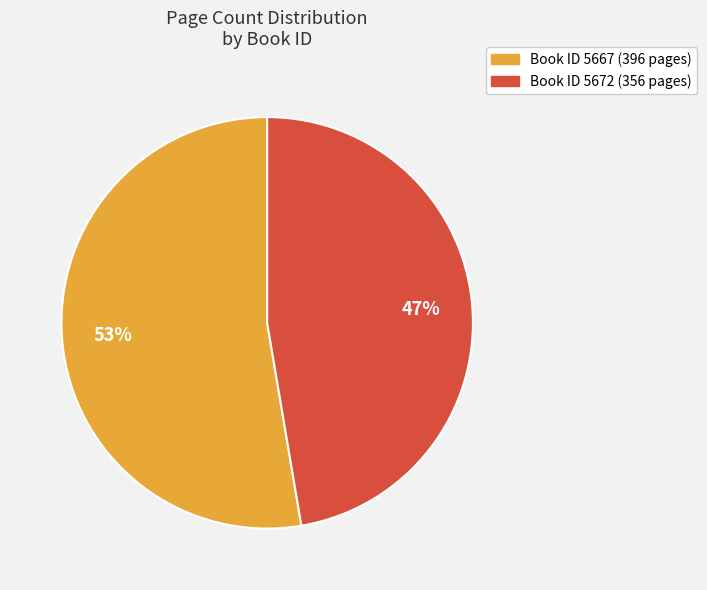

How many segments does this pie chart have?

2